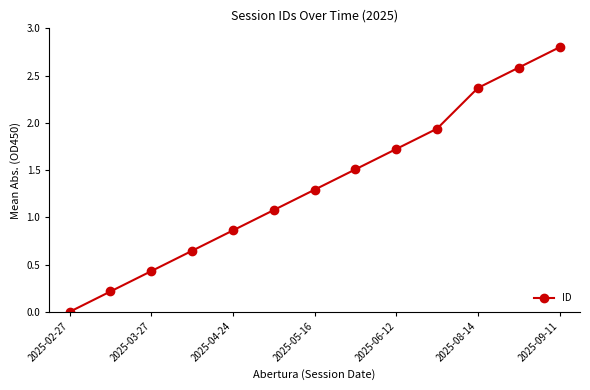

What is the value of the 8th point from the left?

1.5